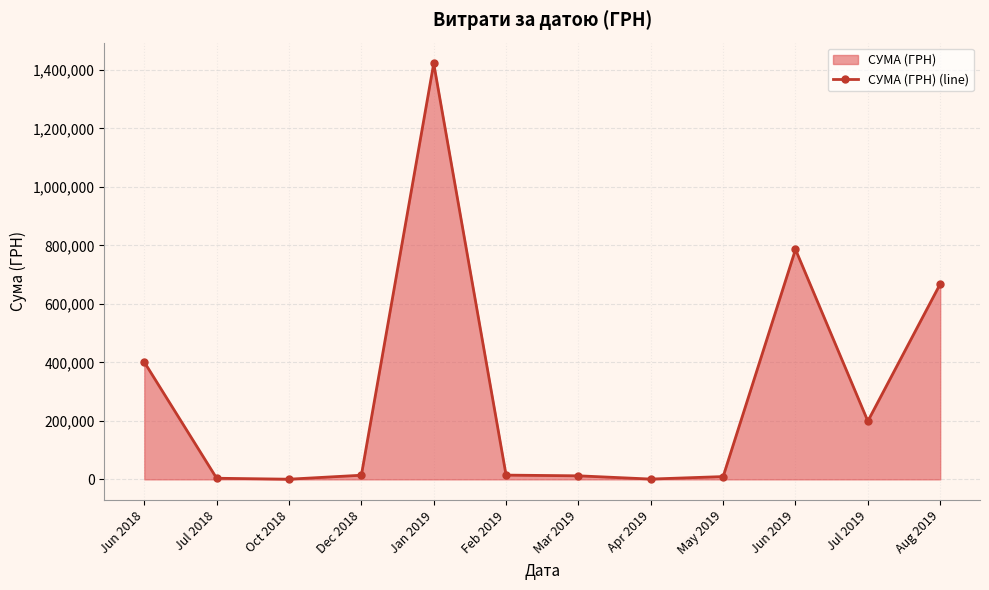

Reading left to right, list all the values displayed in this chart.

401092.2	3858.0	598.8	14183.0	1422336.7	14574.0	12149.2	1069.3	9560.0	786256.7	199125.3	668163.0